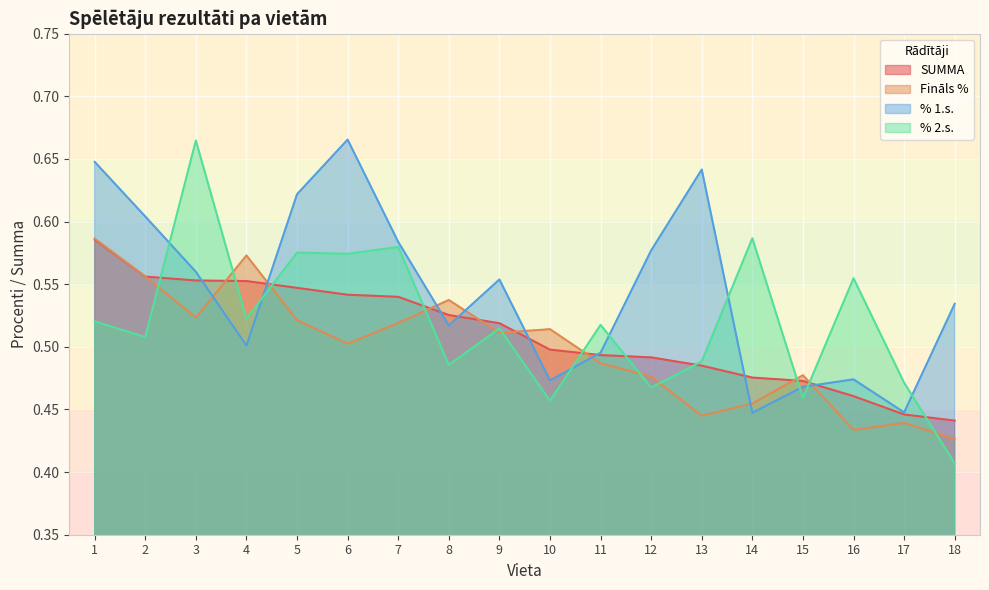

True or false: Fināls % has more than 1 interior local peaks.

True